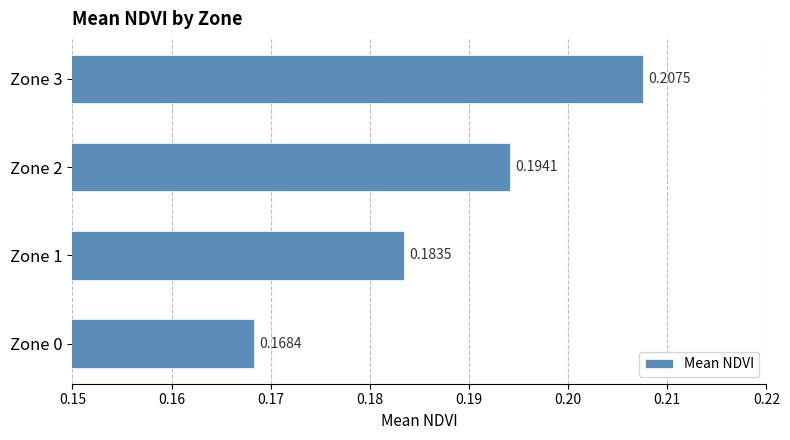

Rank the categories by value from highest to lowest.

Zone 3, Zone 2, Zone 1, Zone 0